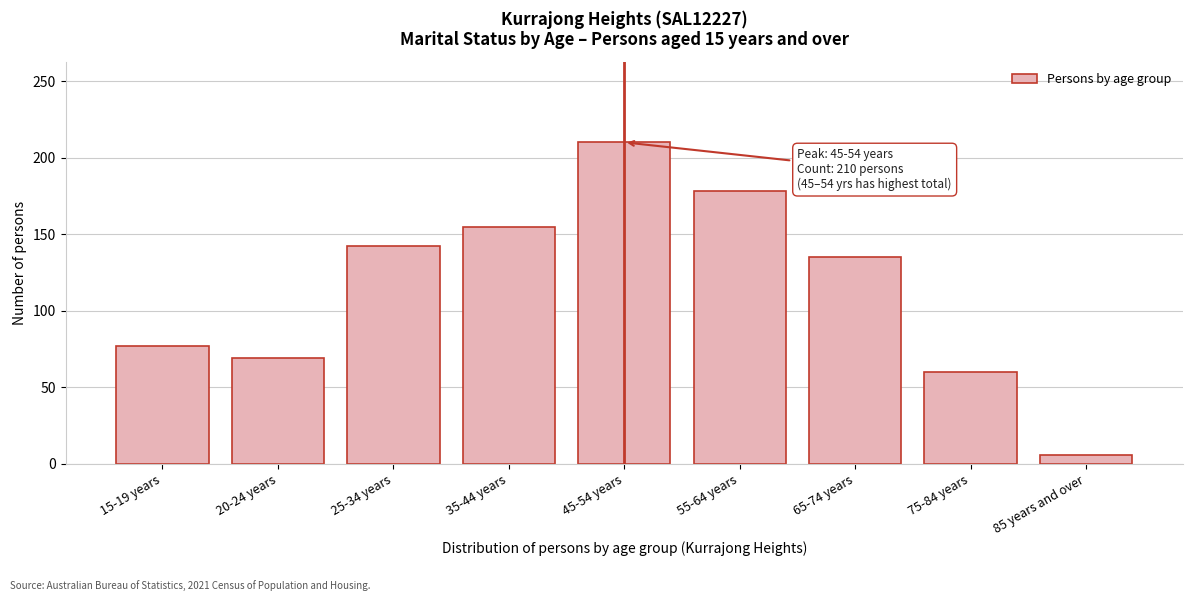

Reading right to left, extract all data points from this chart.

85 years and over=6	75-84 years=60	65-74 years=135	55-64 years=178	45-54 years=210	35-44 years=155	25-34 years=142	20-24 years=69	15-19 years=77